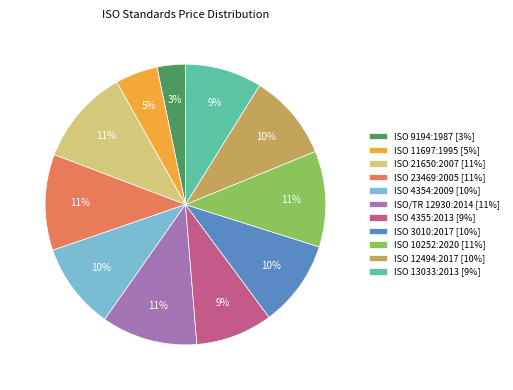

How many segments does this pie chart have?

11